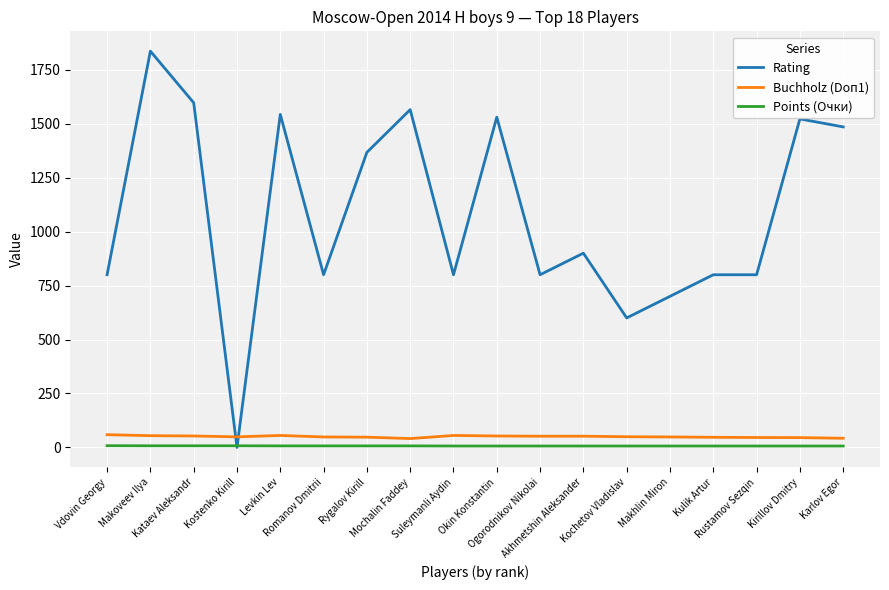

Which series has the largest total across all categories?

Rating